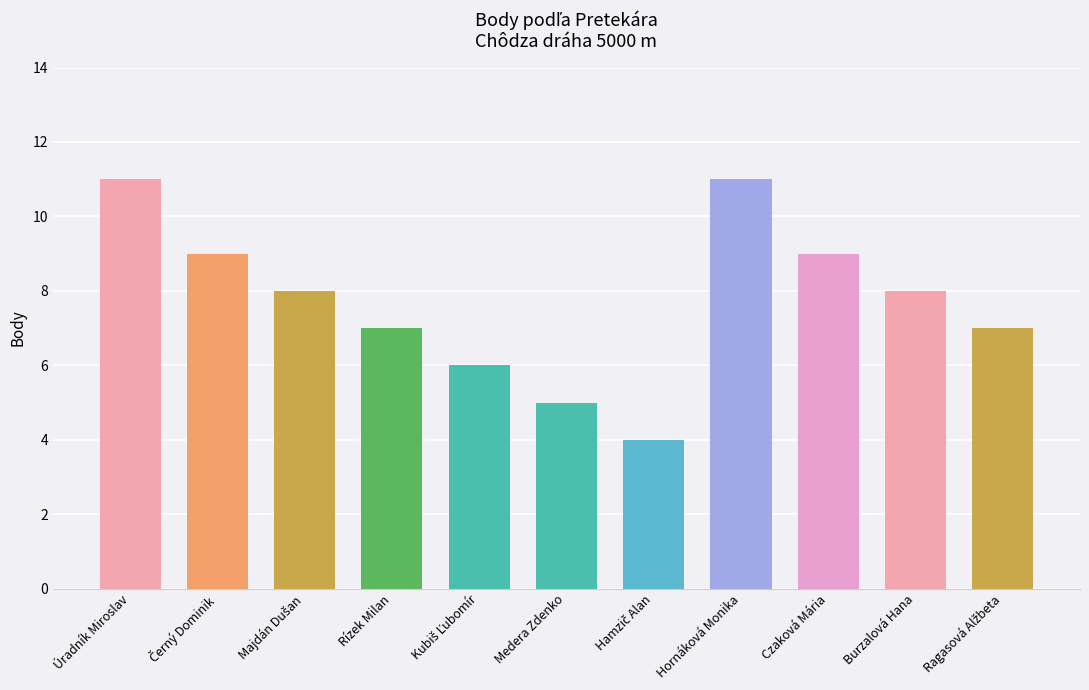

What is the ratio of the value at Rízek Milan to the value at Czaková Mária?

0.8